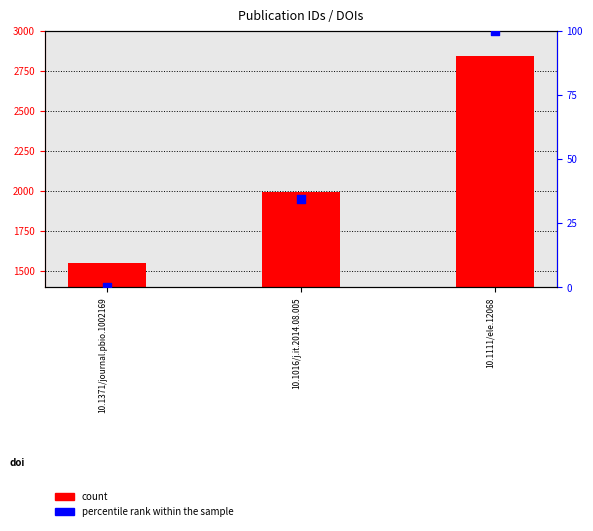

At which category is the sum across all series the highest?

10.1111/ele.12068